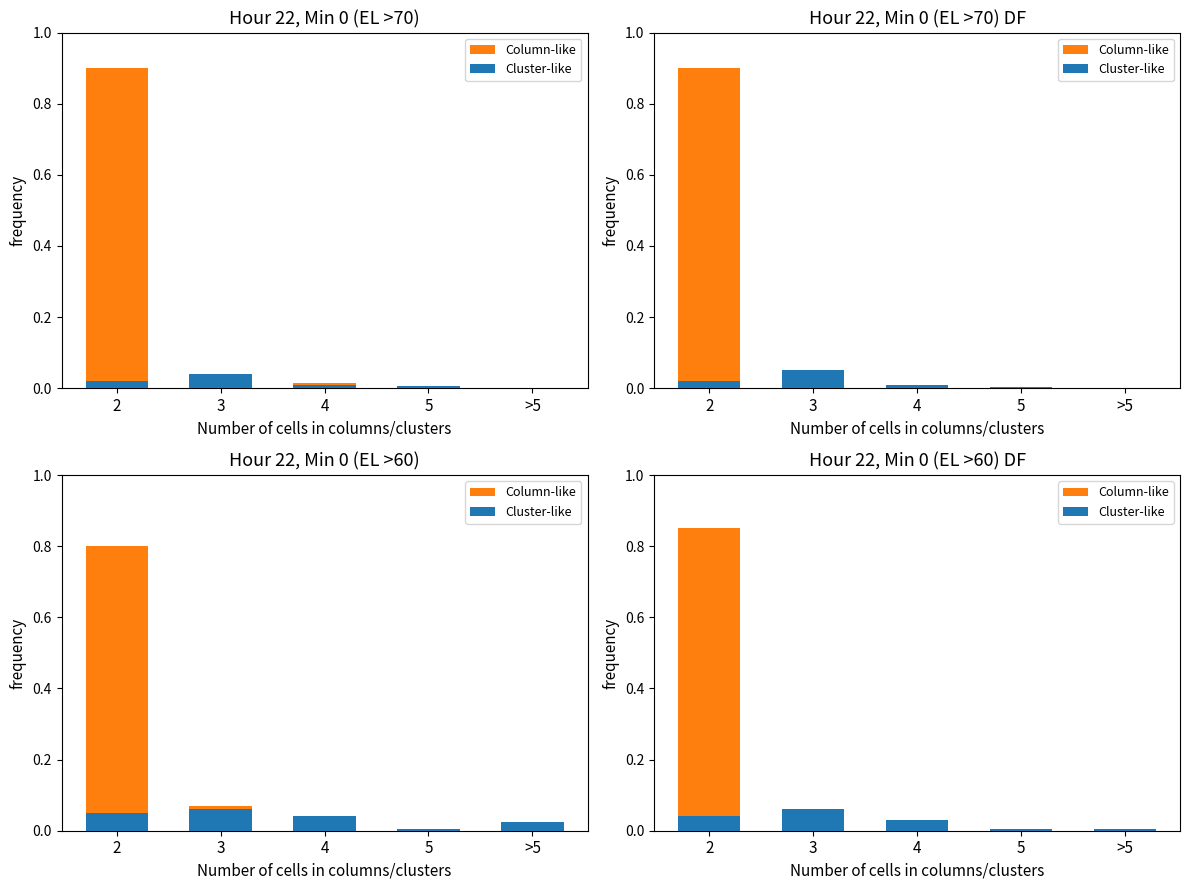

The value of Cluster-like at >5 is 0.0. True or false?

False